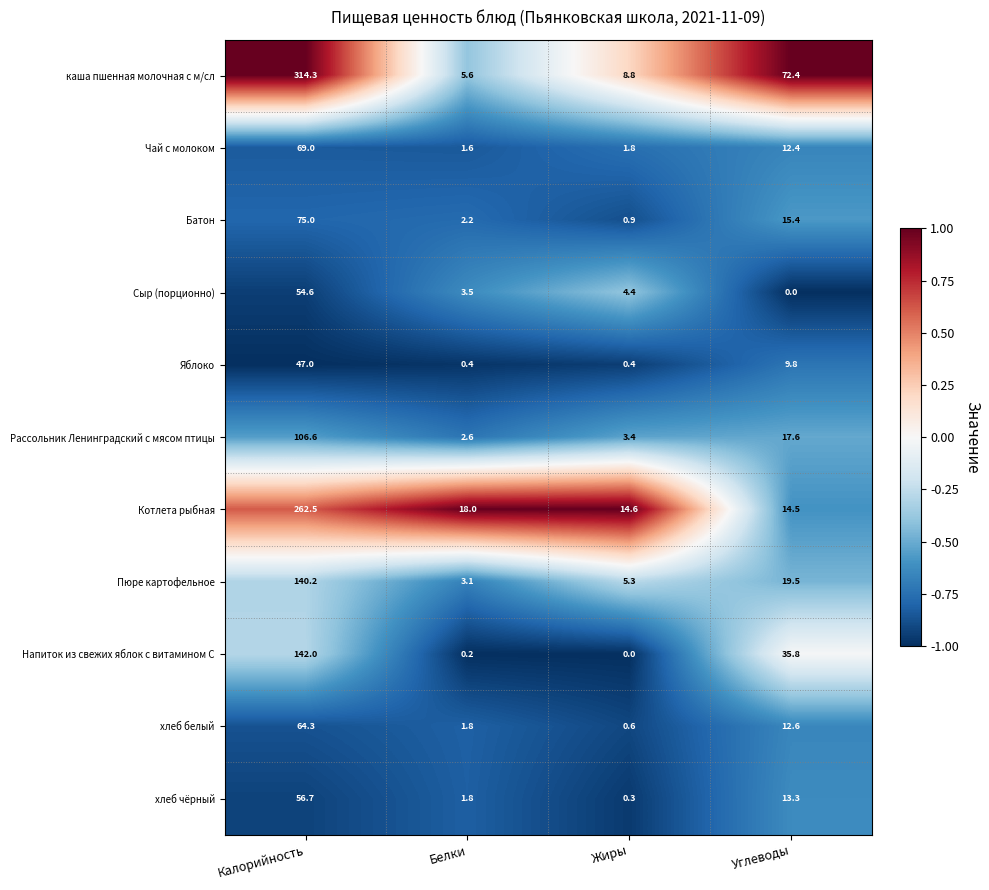

What is the spread (max minus min) of values at Белки?

17.8